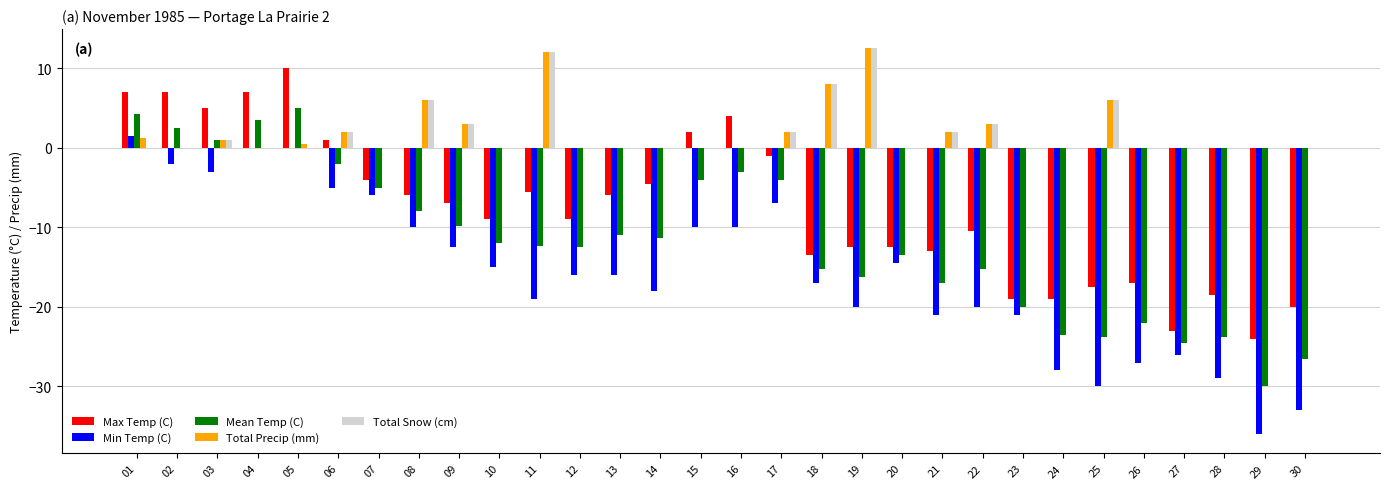

What is the highest value of the Total Precip (mm) series?

12.5